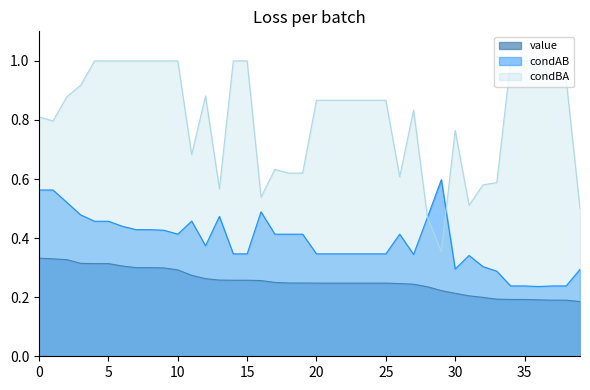

True or false: condAB and condBA intersect in this chart.

True